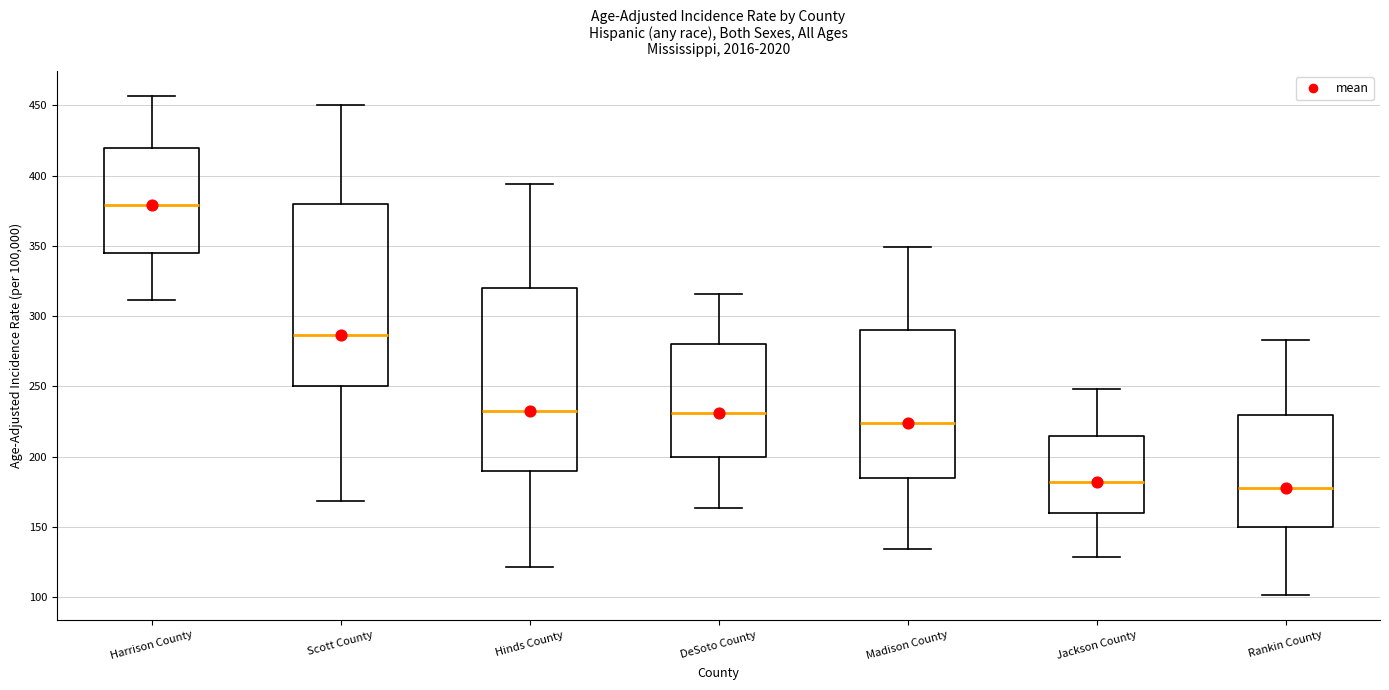

Reading left to right, read every box against the y-axis: the position of its median line, the range the box covers, and the ends of its whiskers. The values are not printed on the chart, so give them approximately, as read against the axis.

Harrison County: median 380, box 345 to 420, whiskers 310 to 455
Scott County: median 285, box 250 to 380, whiskers 170 to 450
Hinds County: median 235, box 190 to 320, whiskers 120 to 395
DeSoto County: median 230, box 200 to 280, whiskers 165 to 315
Madison County: median 225, box 185 to 290, whiskers 135 to 350
Jackson County: median 180, box 160 to 215, whiskers 130 to 250
Rankin County: median 180, box 150 to 230, whiskers 100 to 285